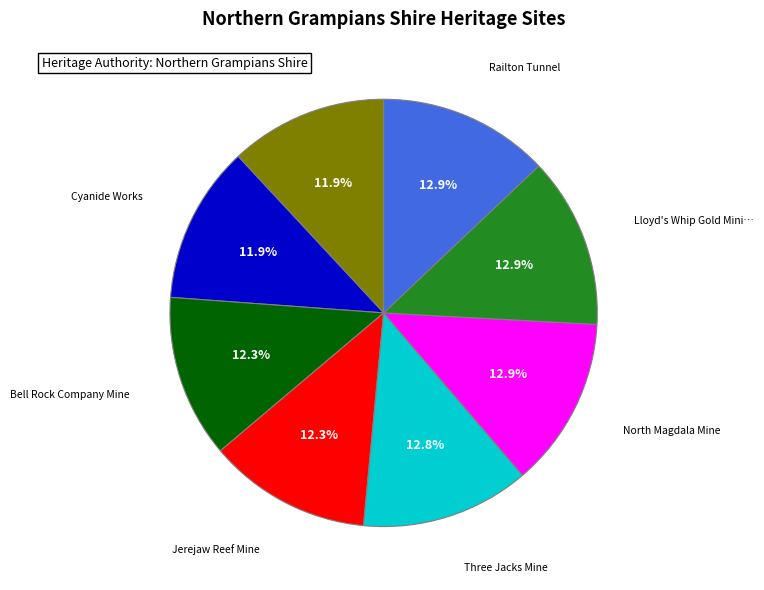

Is there any slice that represents more than half of the pie?

No